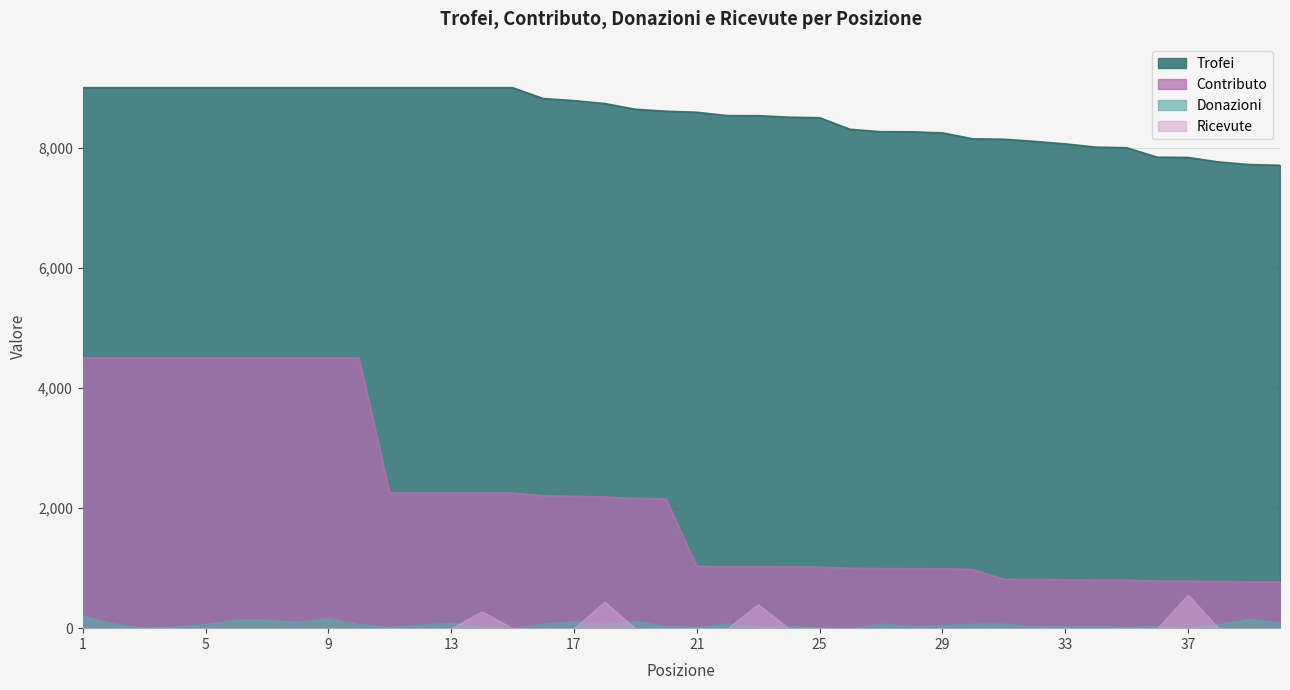

What are all the series names shown in the legend?

Trofei, Contributo, Donazioni, Ricevute